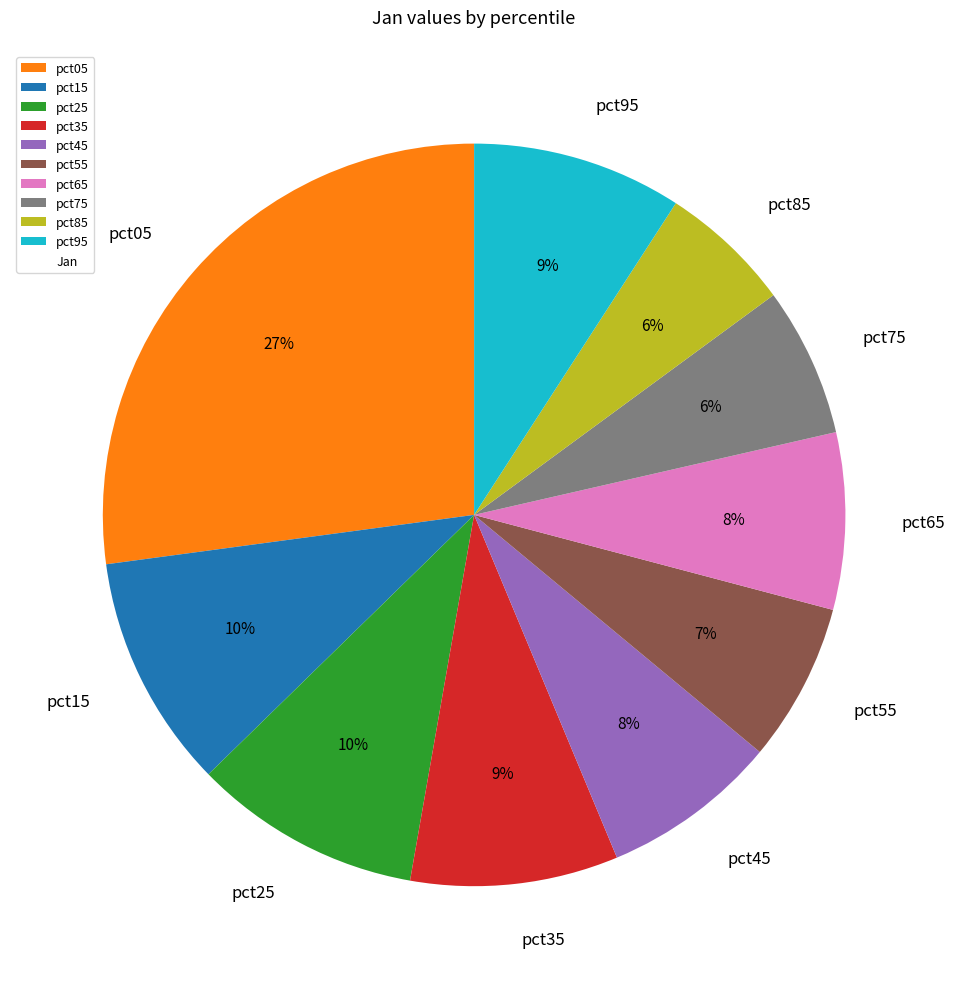

Does pct05 account for over 50% of the chart?

No